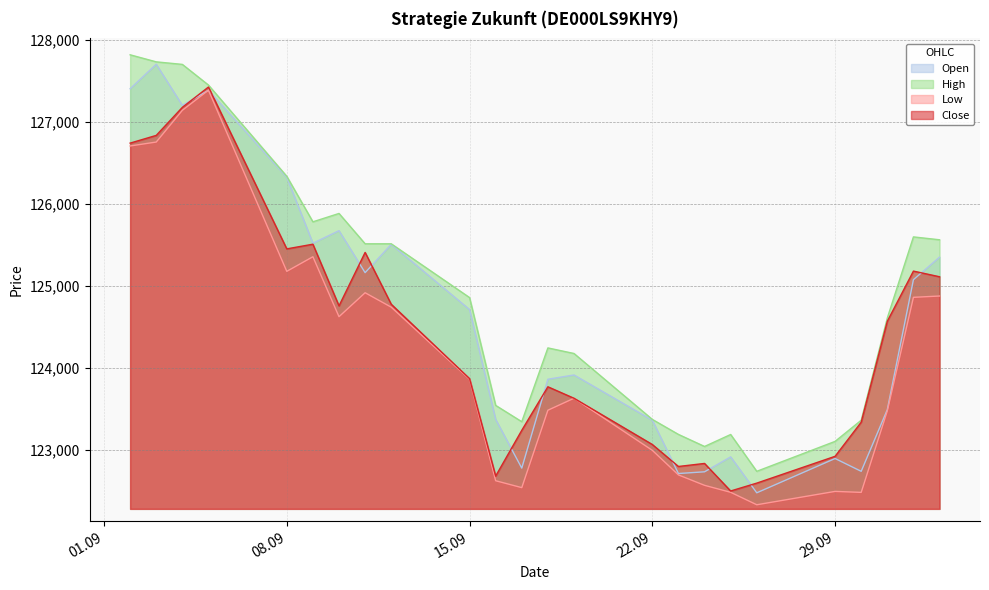

What is the average value of the Open series?

124599